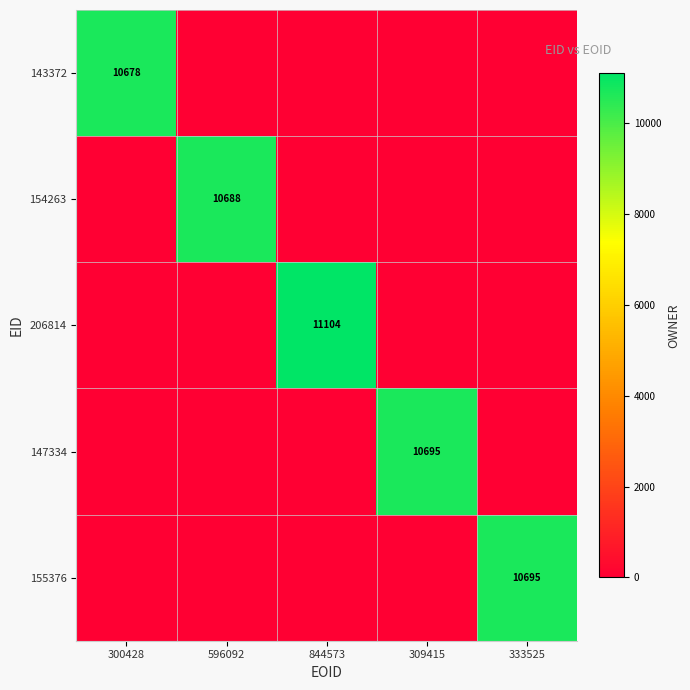

Between 333525 and 596092, which is larger?

333525